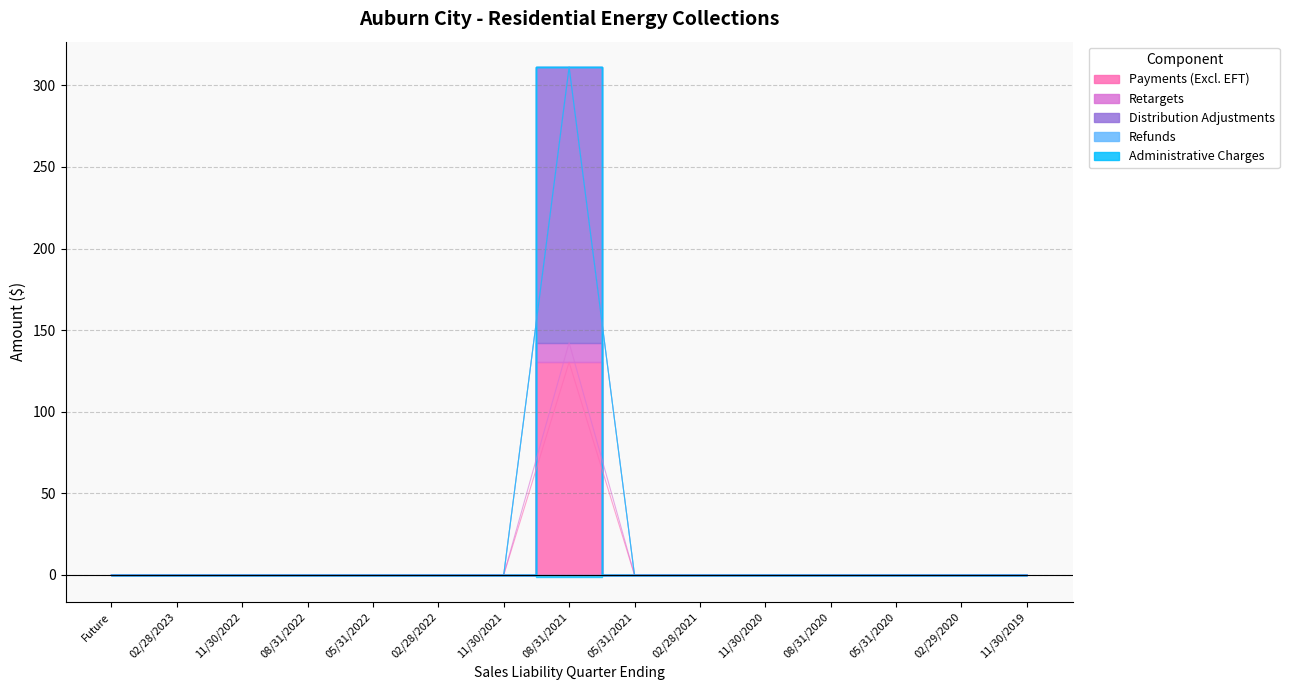

List the labels in order of Payments (Excl. EFT) value, largest first.

08/31/2021, Future, 02/28/2023, 11/30/2022, 08/31/2022, 05/31/2022, 02/28/2022, 11/30/2021, 05/31/2021, 02/28/2021, 11/30/2020, 08/31/2020, 05/31/2020, 02/29/2020, 11/30/2019